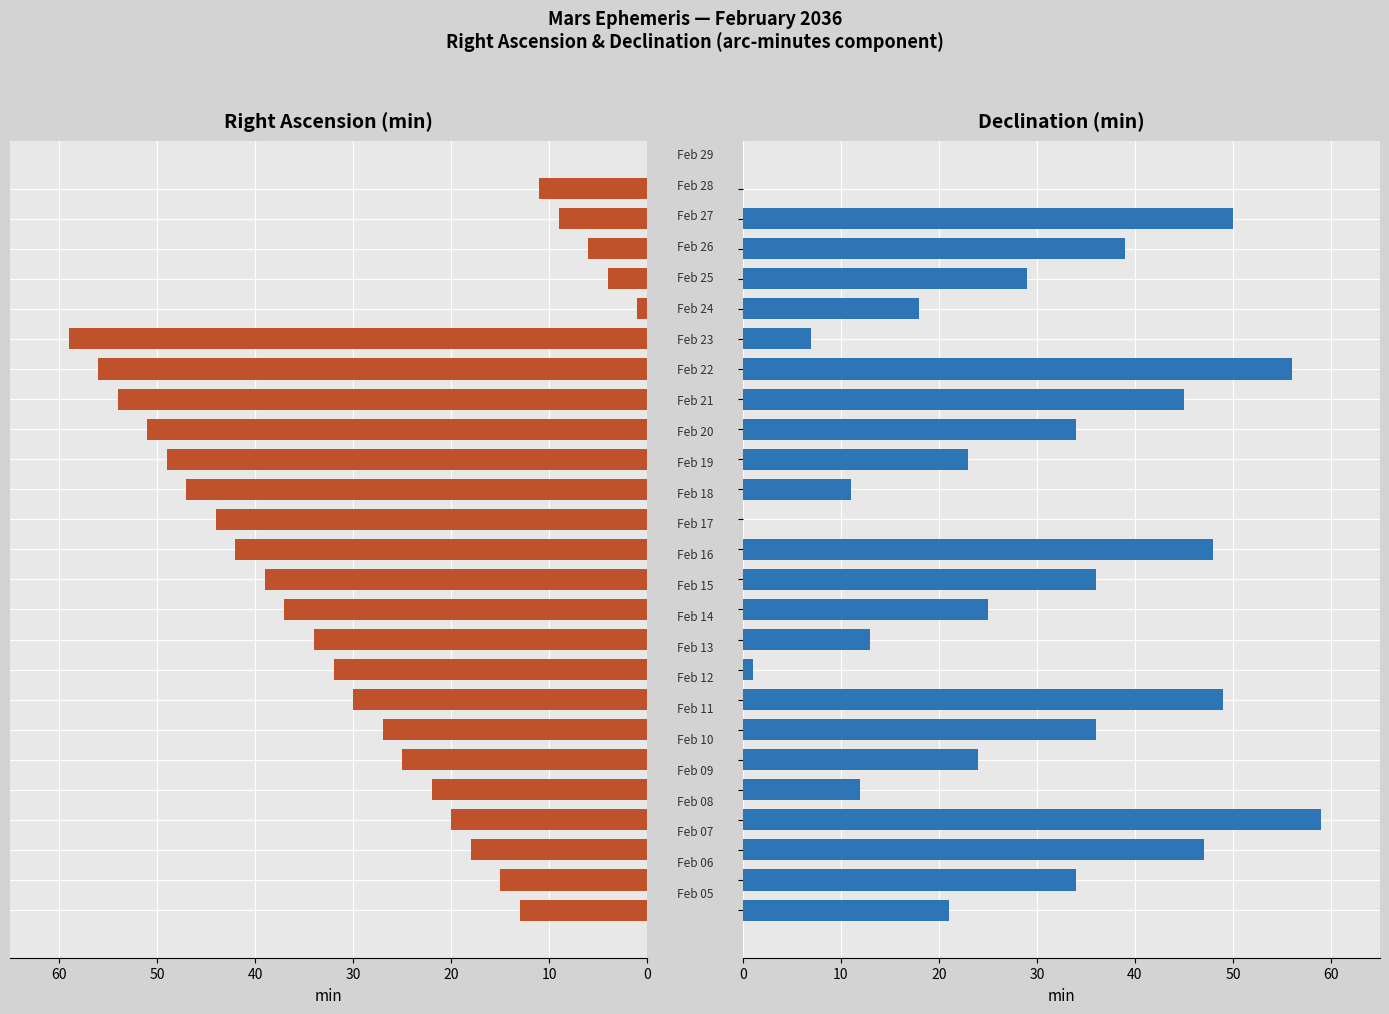

At 11, list the series in order from largest to smallest.

Declination (min), Right Ascension (min)